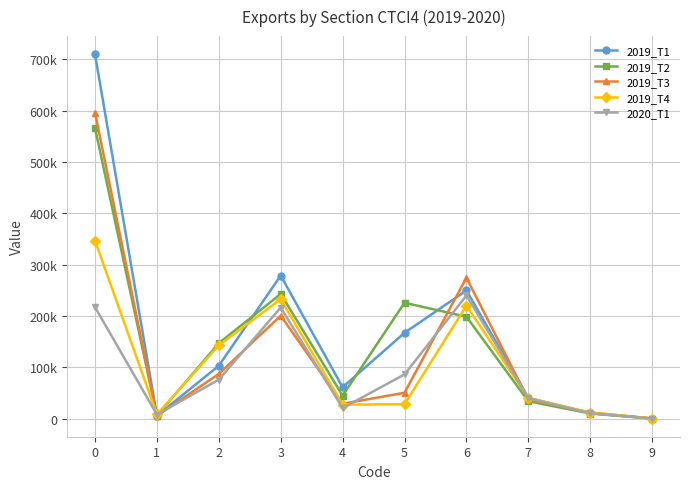

What are all the series names shown in the legend?

2019_T1, 2019_T2, 2019_T3, 2019_T4, 2020_T1